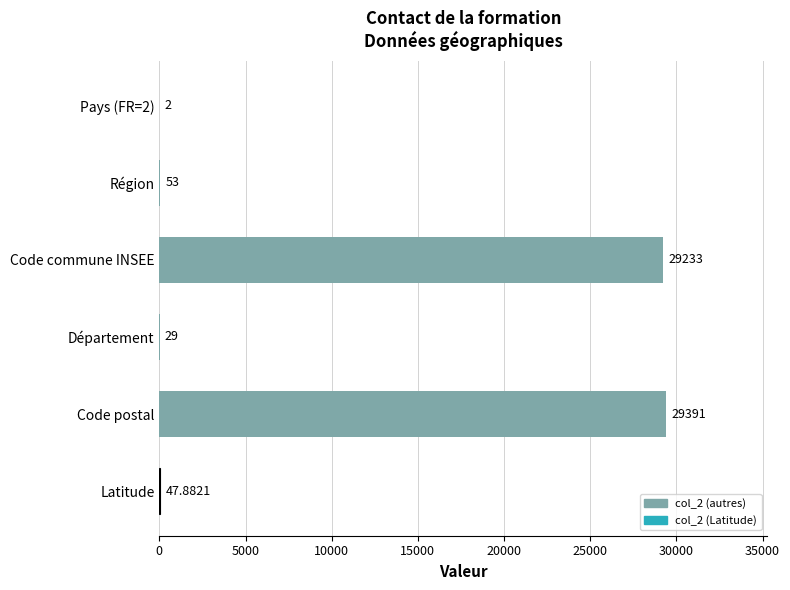

Between Latitude and Département, which is larger?

Latitude